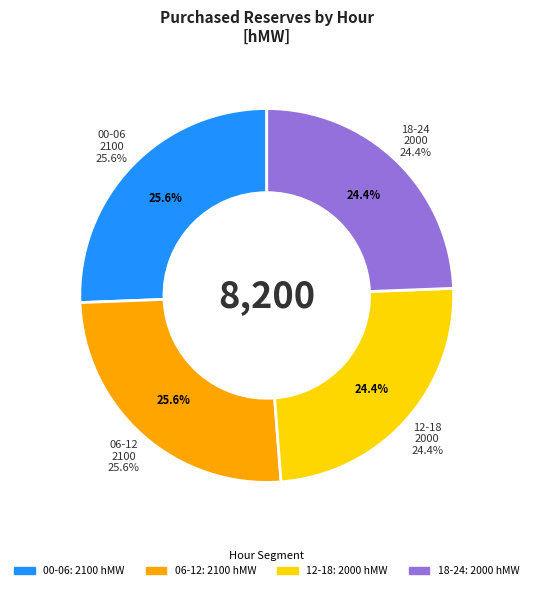

Does 08 - 09 account for over 50% of the chart?

No